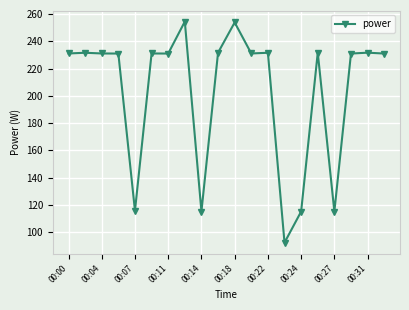

How many categories are shown in the chart?

20